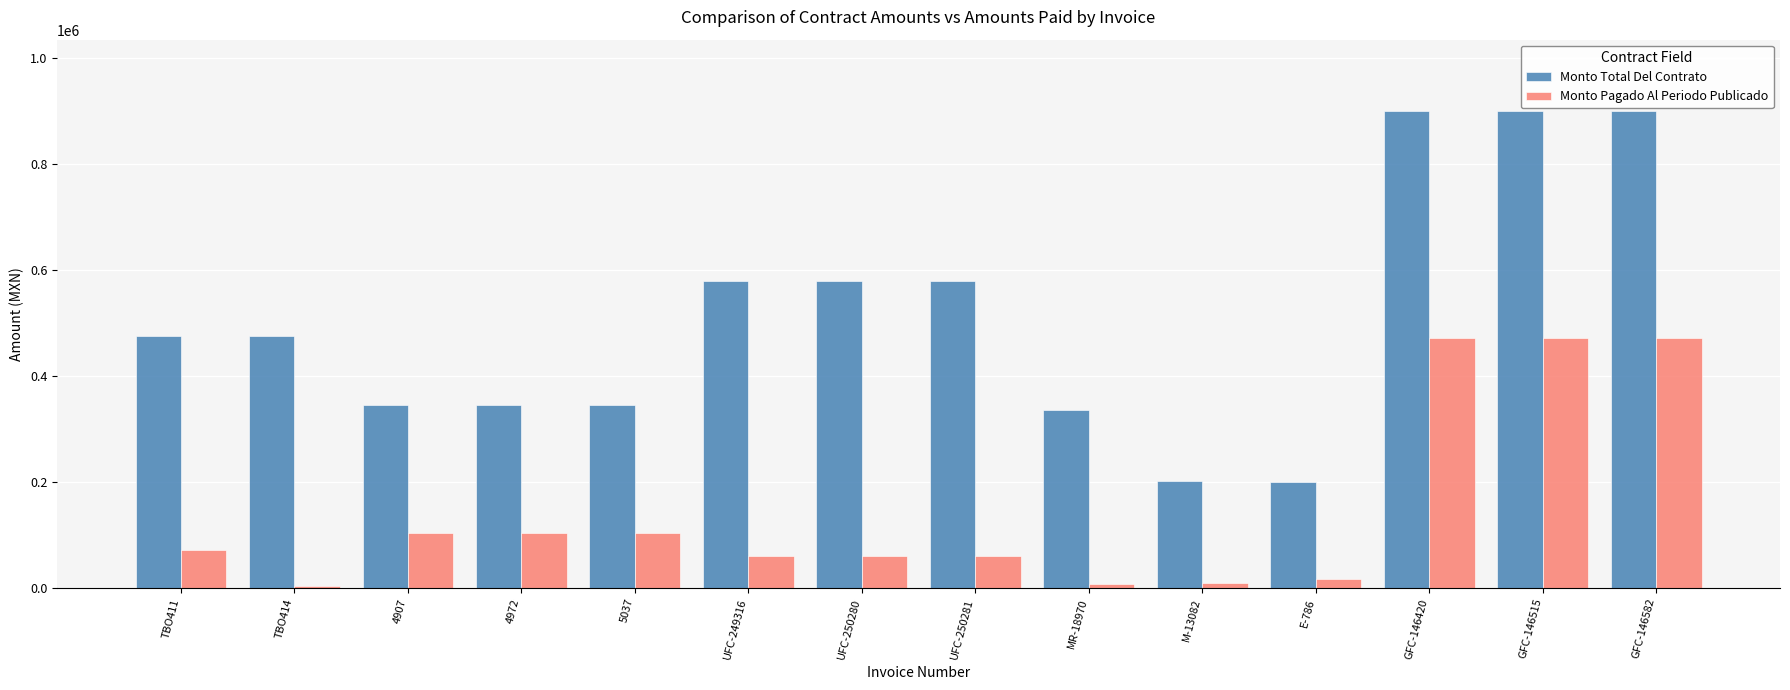

What is the average value of the Monto Pagado Al Periodo Publicado series?

143886.4